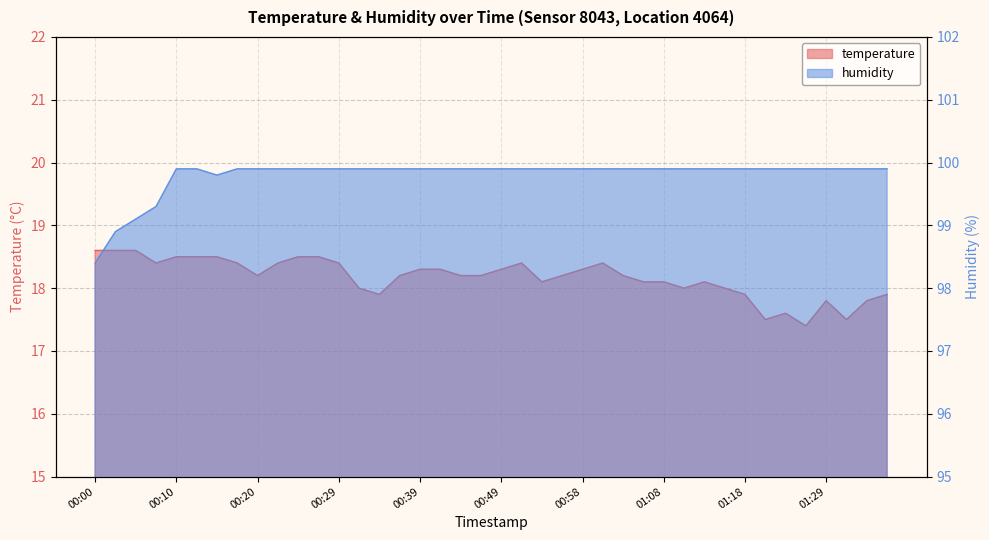

Reading left to right, extract all data points from this chart.

temperature: 18.6	18.6	18.6	18.4	18.5	18.5	18.5	18.4	18.2	18.4	18.5	18.5	18.4	18.0	17.9	18.2	18.3	18.3	18.2	18.2	18.3	18.4	18.1	18.2	18.3	18.4	18.2	18.1	18.1	18.0	18.1	18.0	17.9	17.5	17.6	17.4	17.8	17.5	17.8	17.9
humidity: 98.4	98.9	99.1	99.3	99.9	99.9	99.8	99.9	99.9	99.9	99.9	99.9	99.9	99.9	99.9	99.9	99.9	99.9	99.9	99.9	99.9	99.9	99.9	99.9	99.9	99.9	99.9	99.9	99.9	99.9	99.9	99.9	99.9	99.9	99.9	99.9	99.9	99.9	99.9	99.9